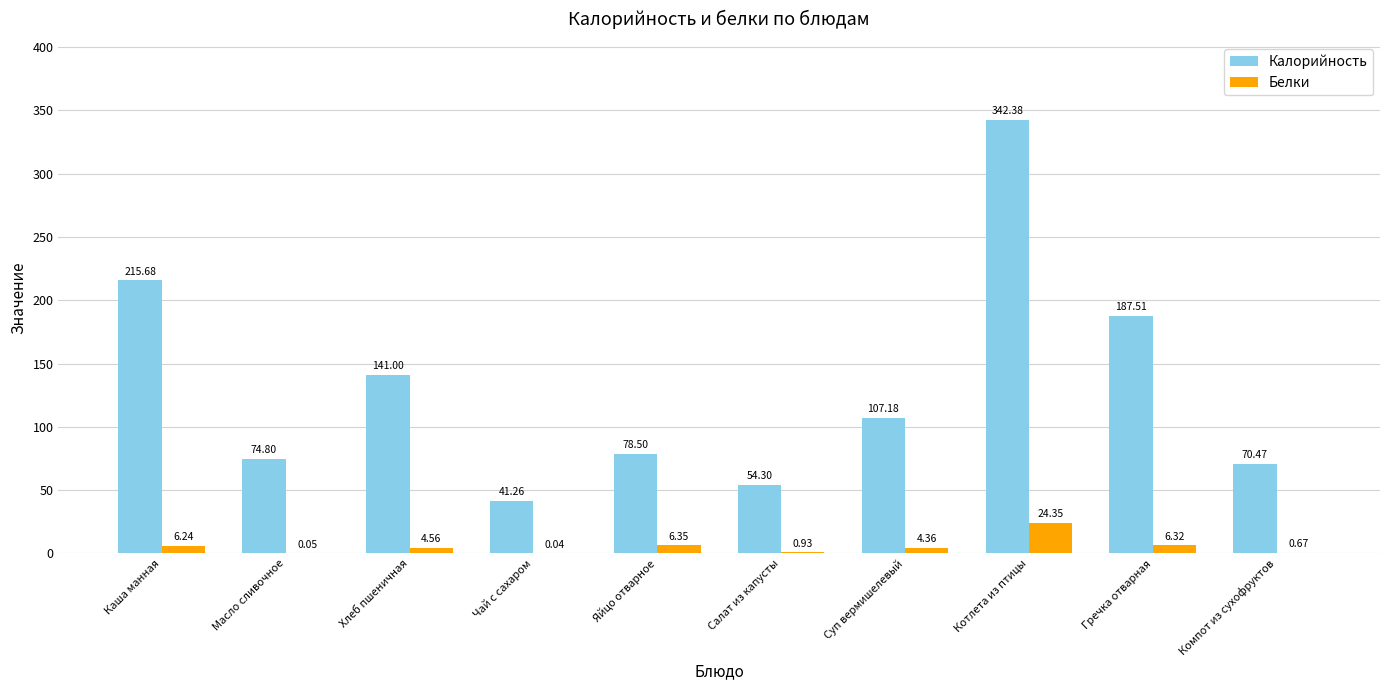

What is the sum of the Калорийность values at Яйцо отварное and Масло сливочное?

153.3